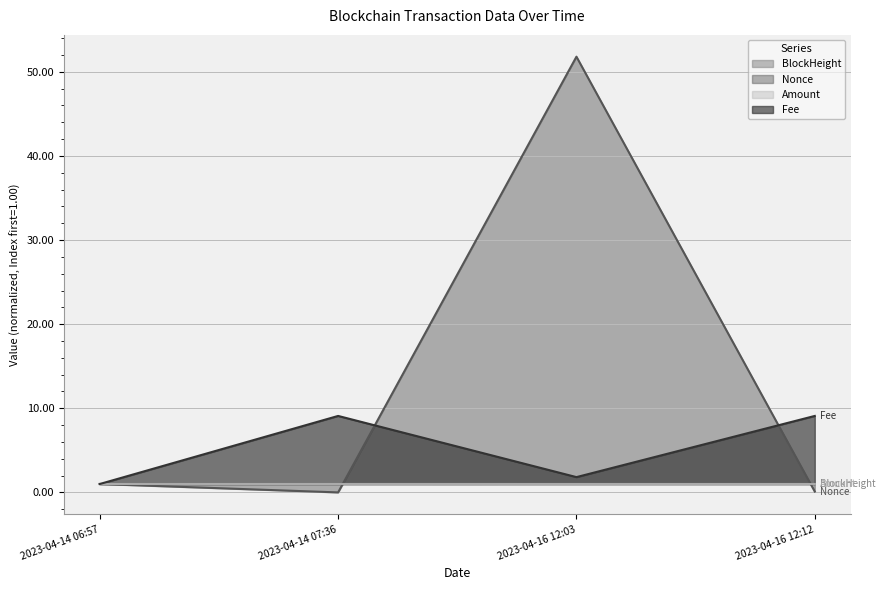

What is the value of the Nonce point at the 4th from the left?

0.1